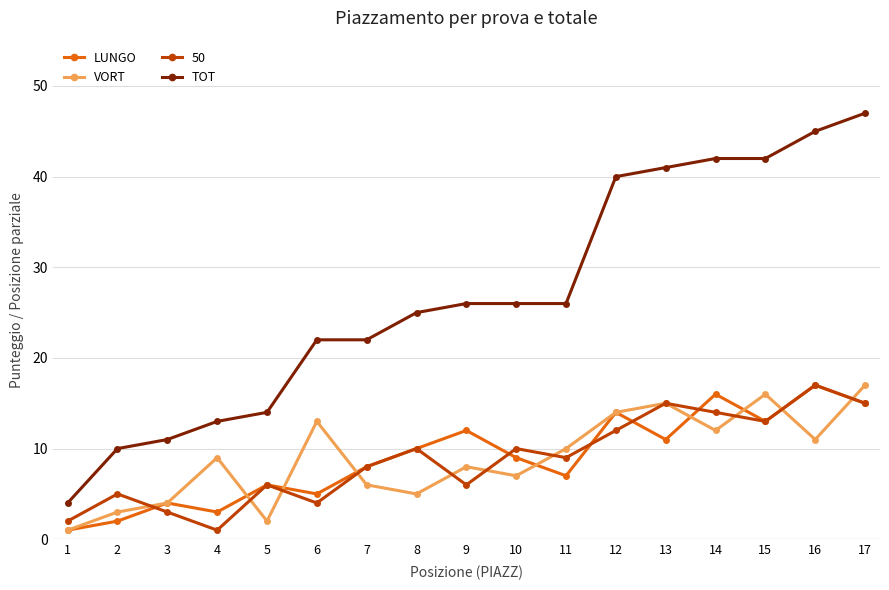

Which series changed the most between 1 and 10?

TOT